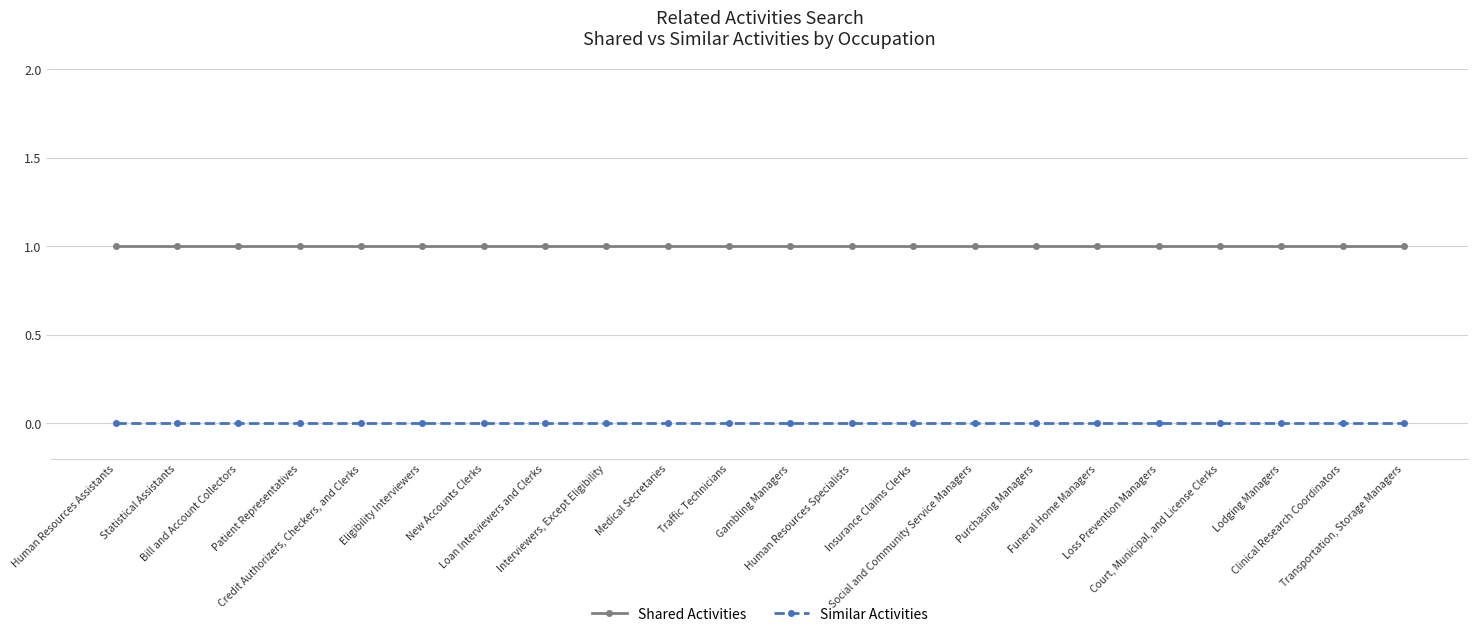

What are all the series names shown in the legend?

Shared Activities, Similar Activities